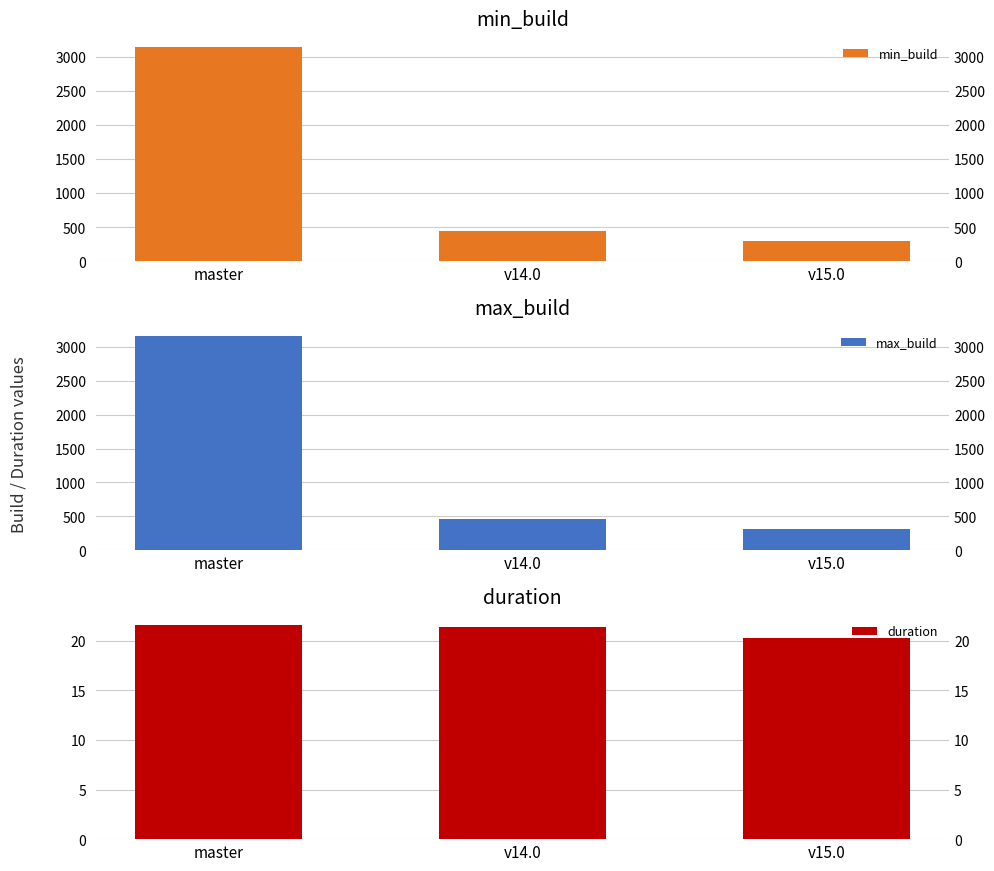

How many bars are there in total?

9